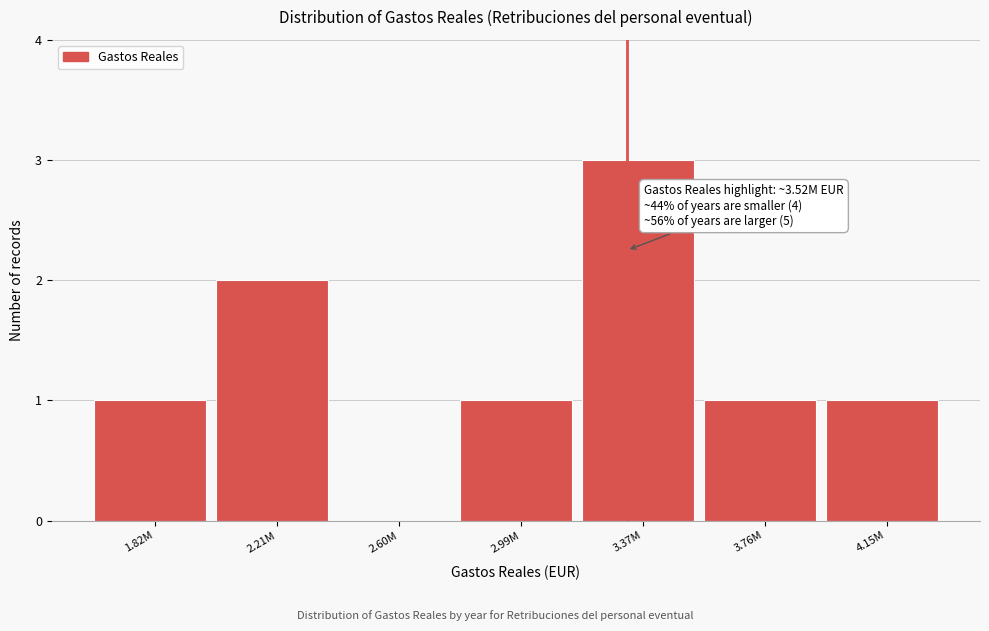

Reading left to right, what are all the values shown in this chart?

1.82M=1	2.21M=2	2.60M=0	2.99M=1	3.37M=3	3.76M=1	4.15M=1